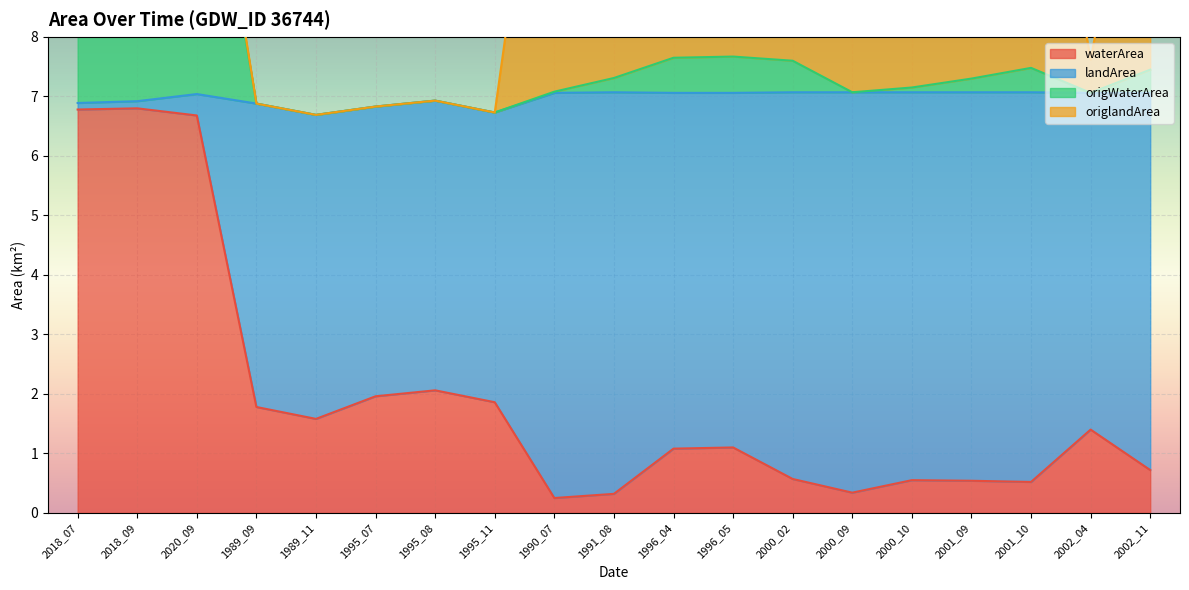

What is the minimum value for origWaterArea?

6.7